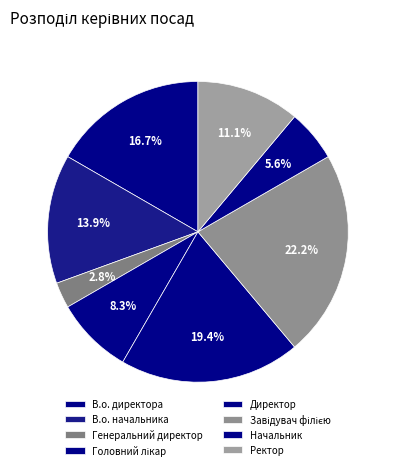

Does any single category account for the majority?

No